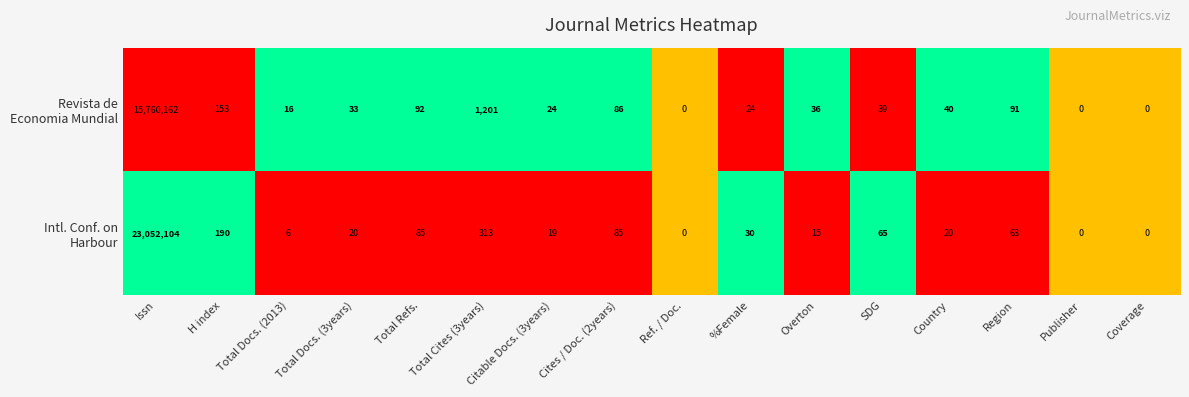

What is the total value across all series at Region?

154